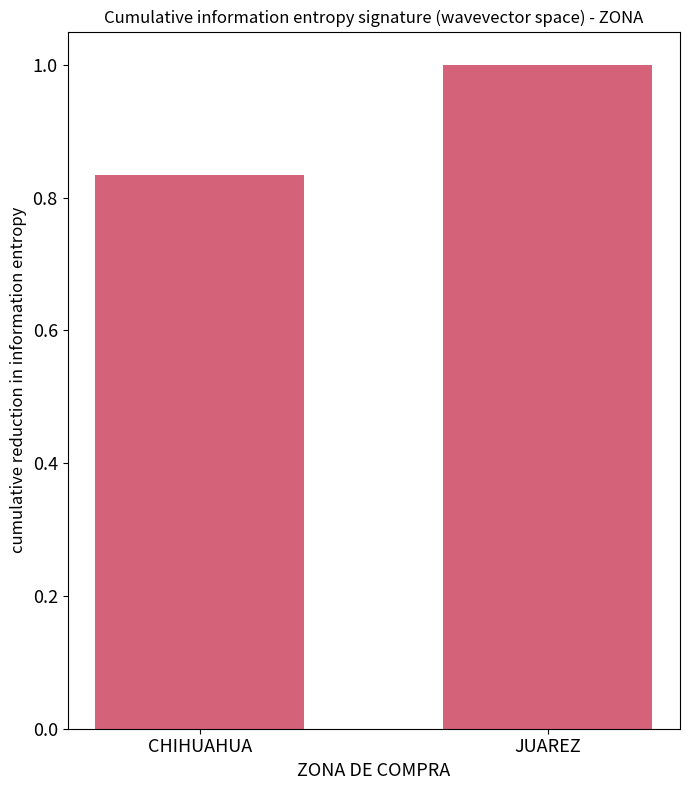

What is the sum of all values?

1.8